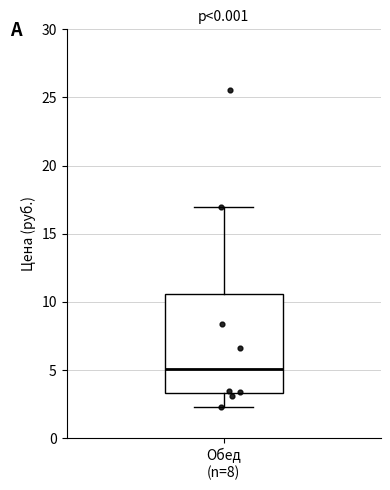

Read this box plot against the y-axis: the position of the median line, the range covered by the box, and the ends of both whiskers. The values are not printed on the chart, so give them approximately, as read against the axis.

median 5.0, box 3.5 to 10.5, whiskers 2.5 to 17.0